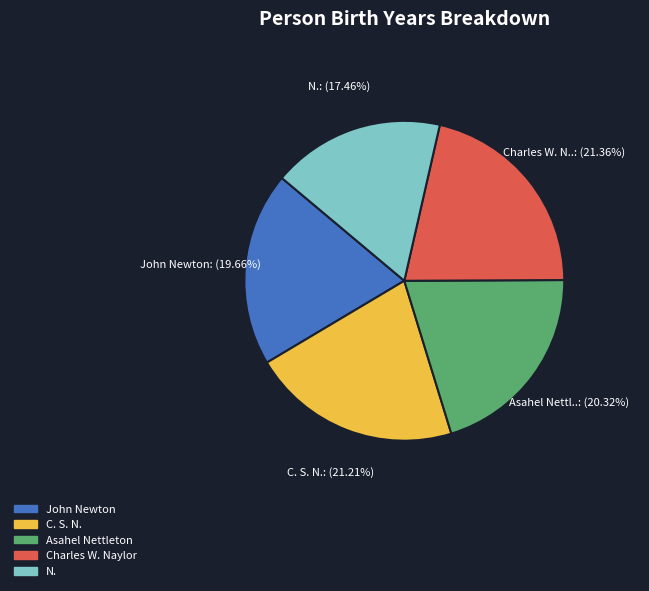

What percentage is the Charles W. Naylor slice, to the nearest percent?

21%